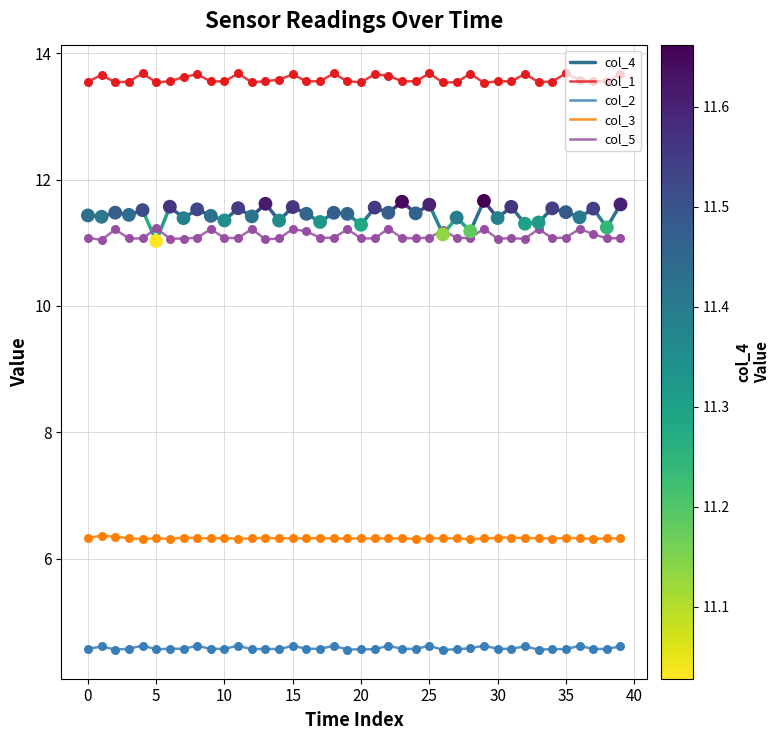

At which category is the sum across all series the highest?

15